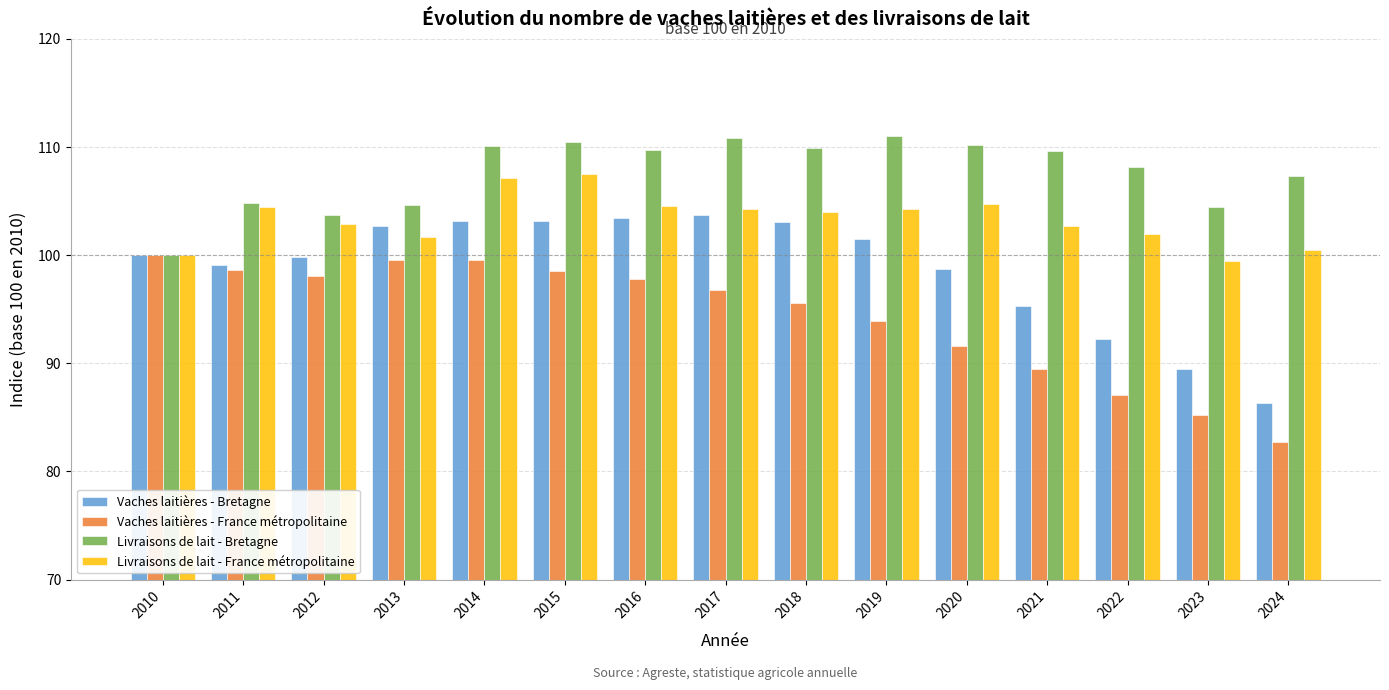

What is the difference between the Livraisons de lait - Bretagne values at 2022 and 2016?

1.5